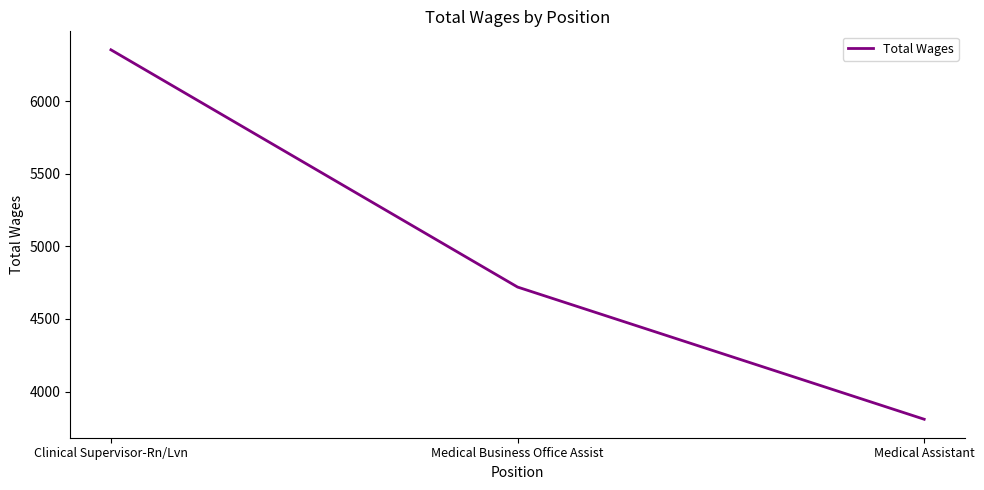

Count the values in the range 3809 to 6355.

3